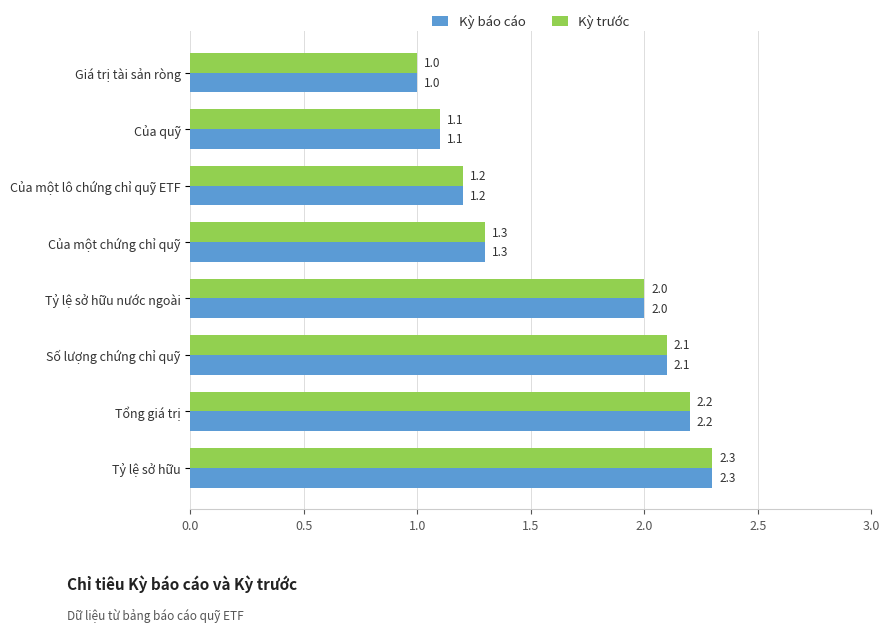

Rank the categories by Kỳ trước value from lowest to highest.

Giá trị tài sản ròng, Của quỹ, Của một lô chứng chỉ quỹ ETF, Của một chứng chỉ quỹ, Tỷ lệ sở hữu nước ngoài, Số lượng chứng chỉ quỹ, Tổng giá trị, Tỷ lệ sở hữu